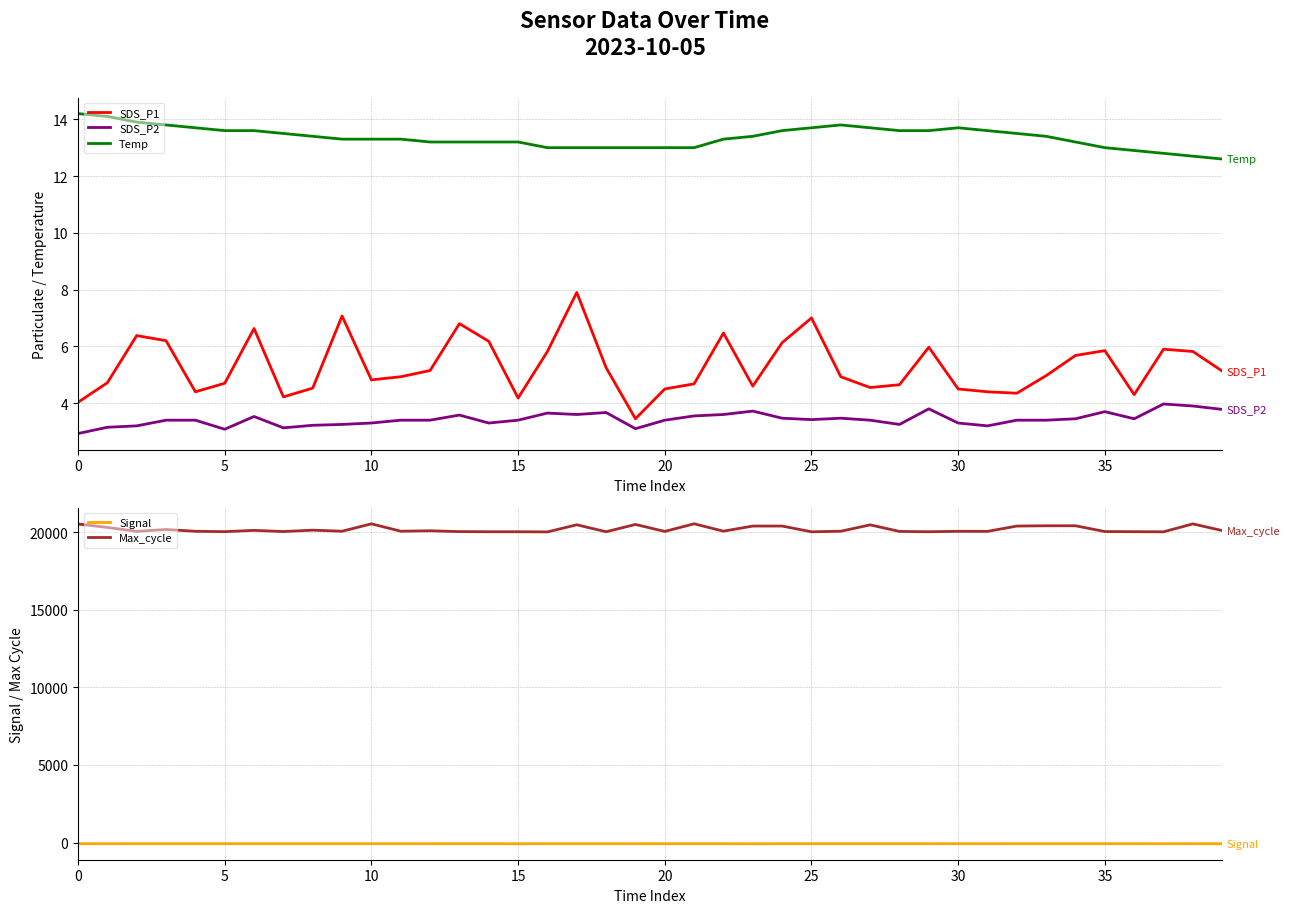

Count the number of data series in this chart.

5